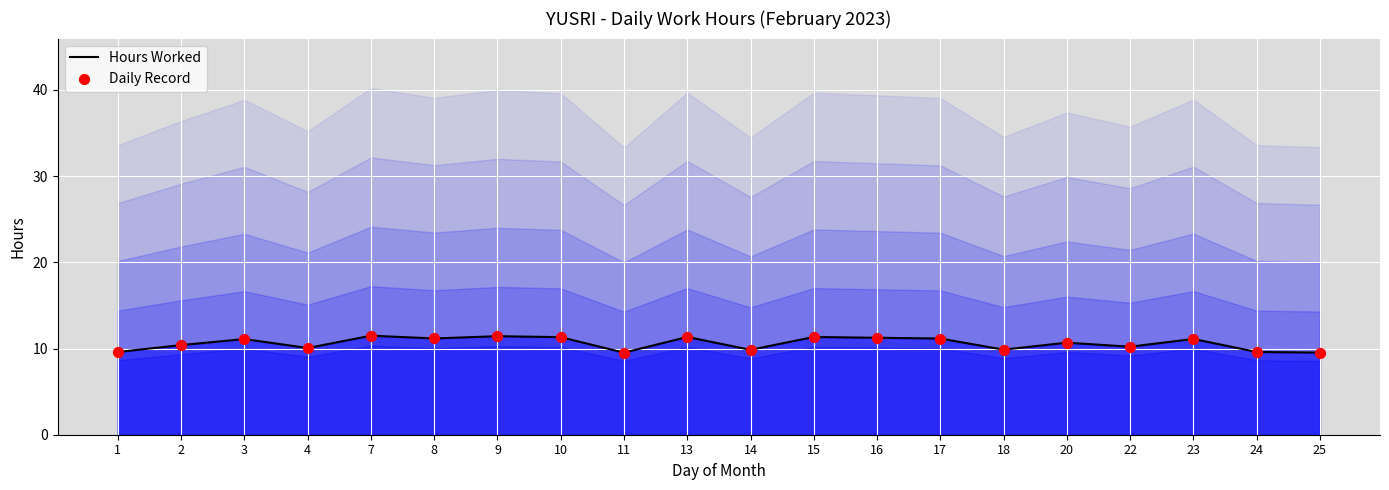

Which series has the largest total across all categories?

Hours Worked